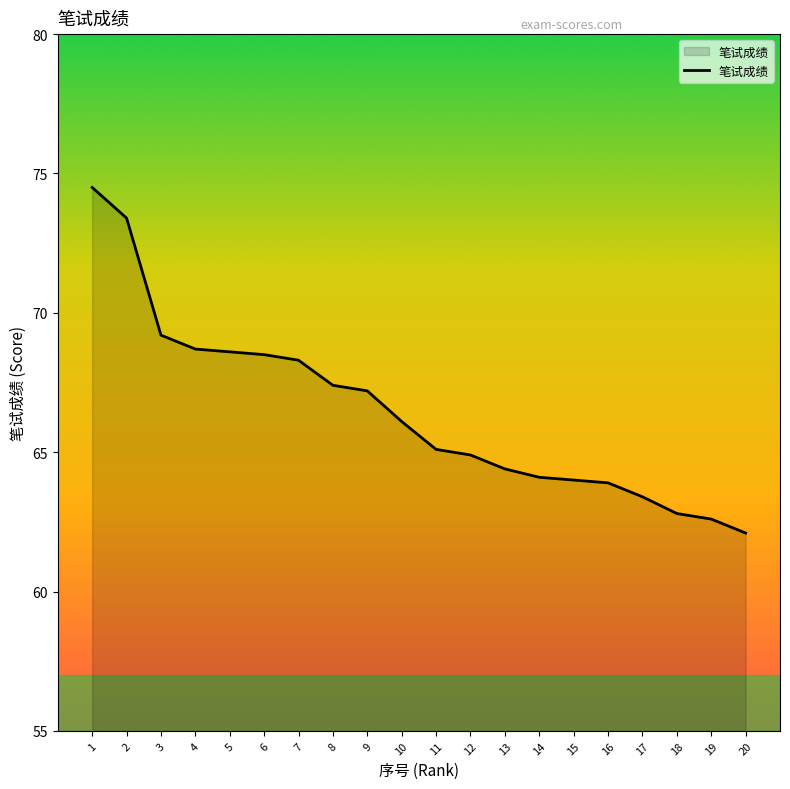

What is the difference between the maximum and minimum values?

12.4